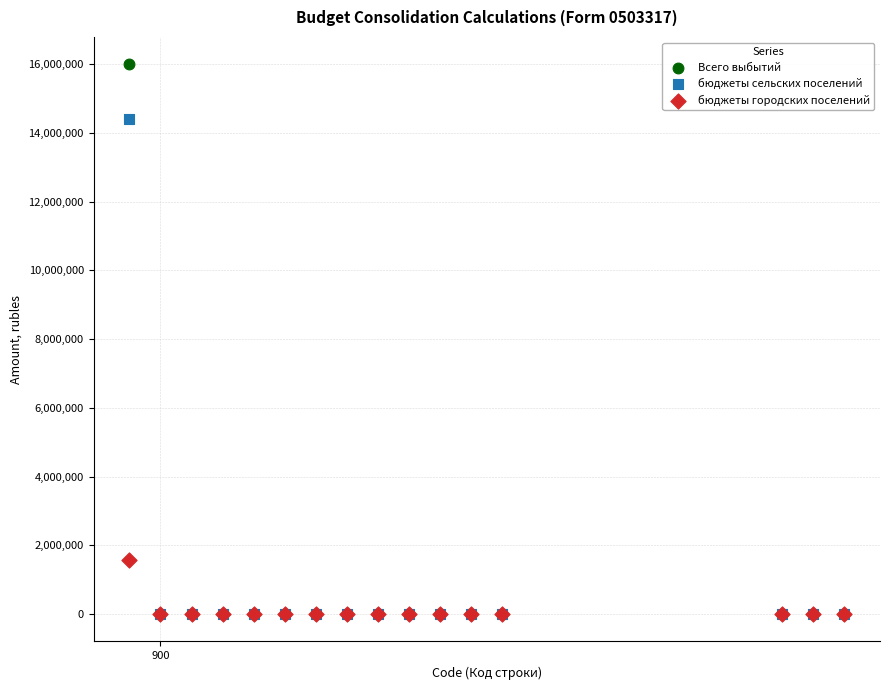

Which series reaches the maximum Y coordinate?

Всего выбытий